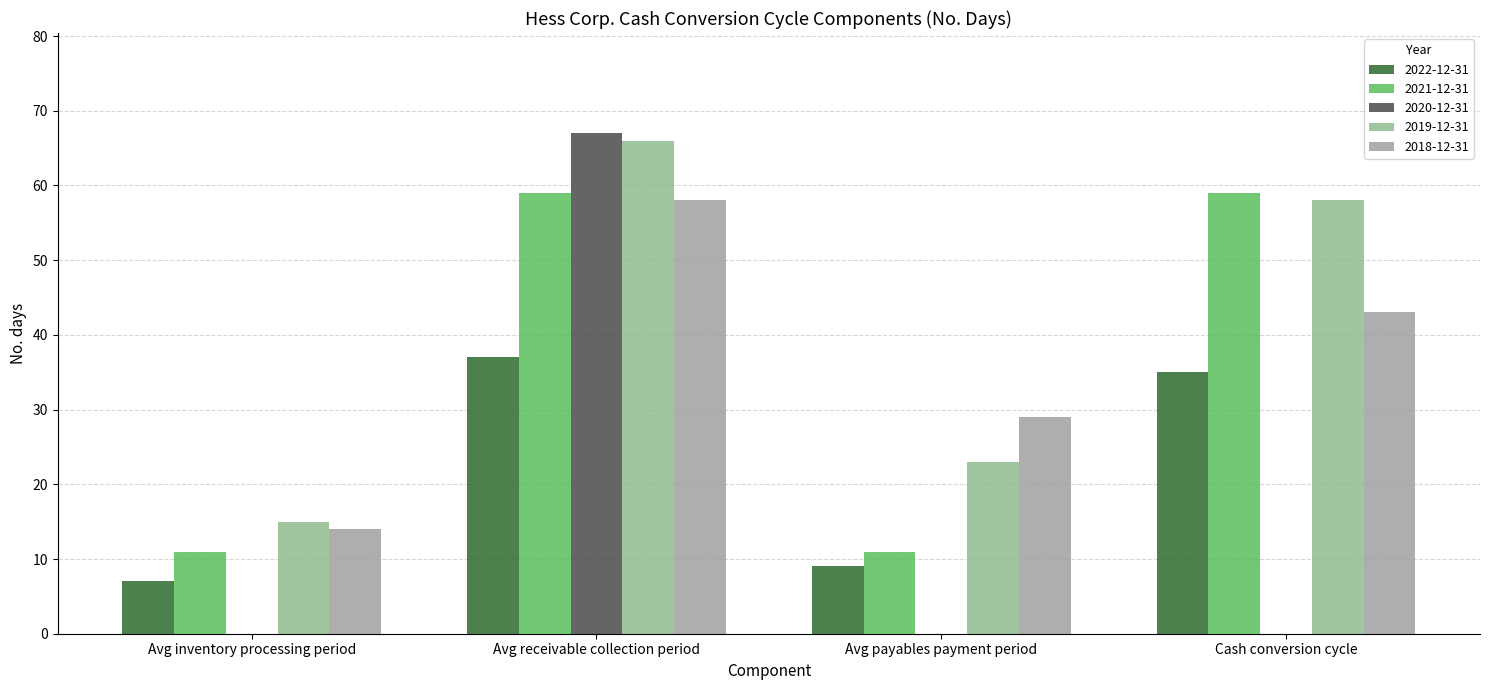

At which category does the chart reach its peak across all series?

Avg receivable collection period